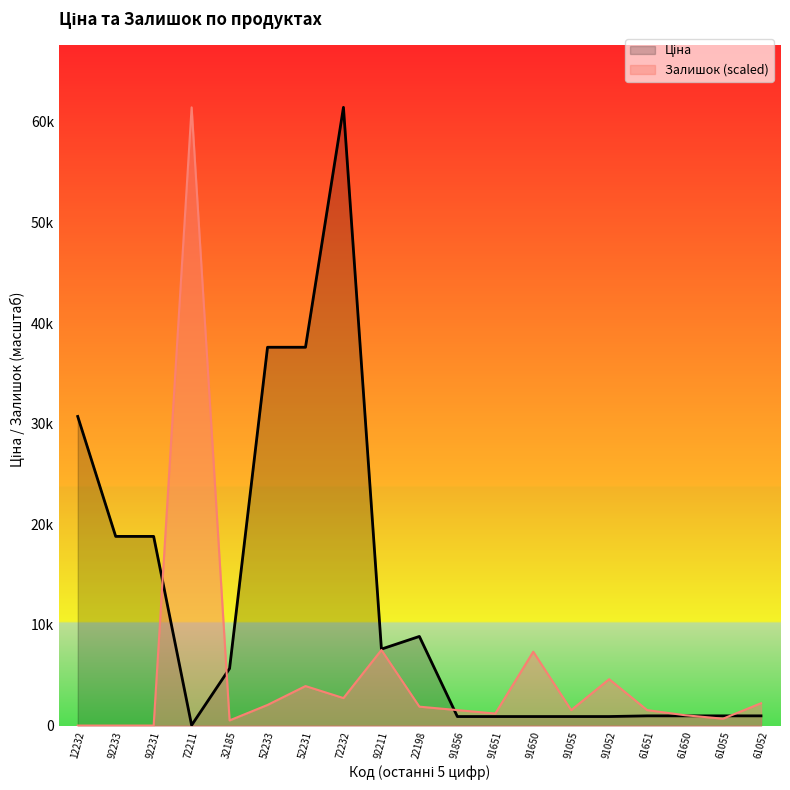

Reading left to right, list all the values displayed in this chart.

Ціна: 30717.1	18796.8	18796.8	32.0	5673.8	37593.6	37593.6	61434.3	7596.5	8856.7	895.9	895.9	895.9	895.9	895.9	963.5	963.5	963.5	963.5
Залишок: 0.0	0.0	0.0	61434.3	512.0	2047.8	3925.0	2730.4	7508.6	1877.2	1535.9	1194.6	7338.0	1535.9	4607.6	1535.9	1023.9	682.6	2218.5